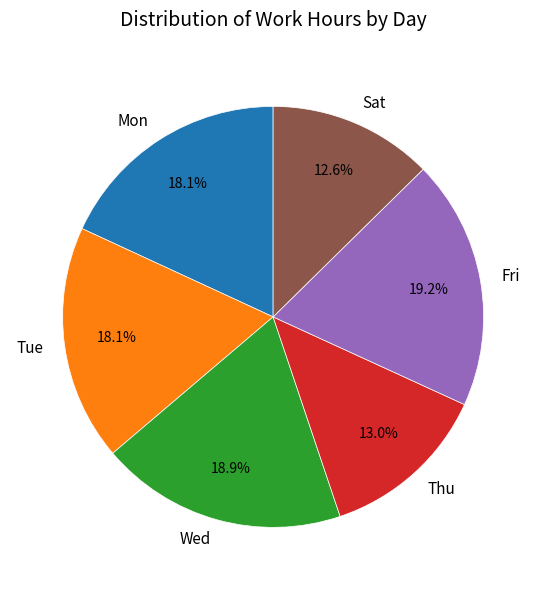

Approximately how many times larger is the value at Wed compared to Thu?

1.5